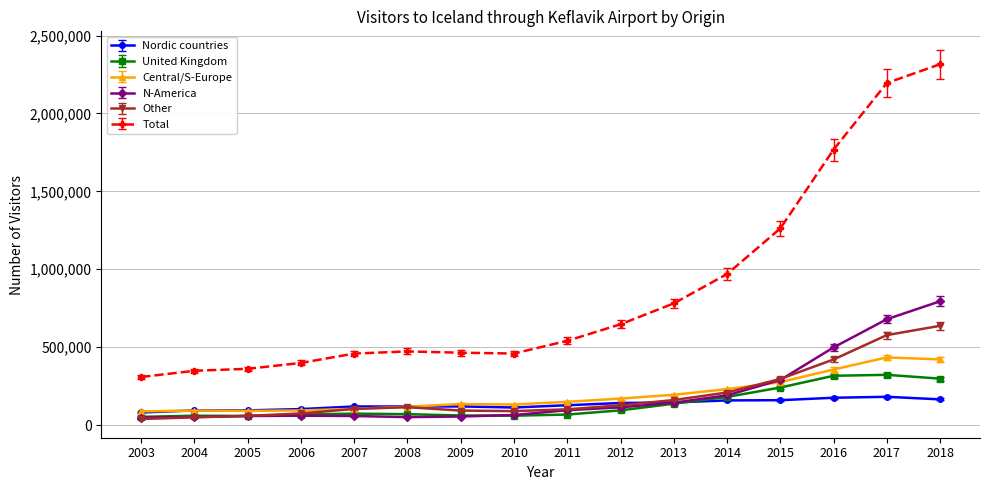

What is the difference between the maximum and minimum values in the N-America series?

746728